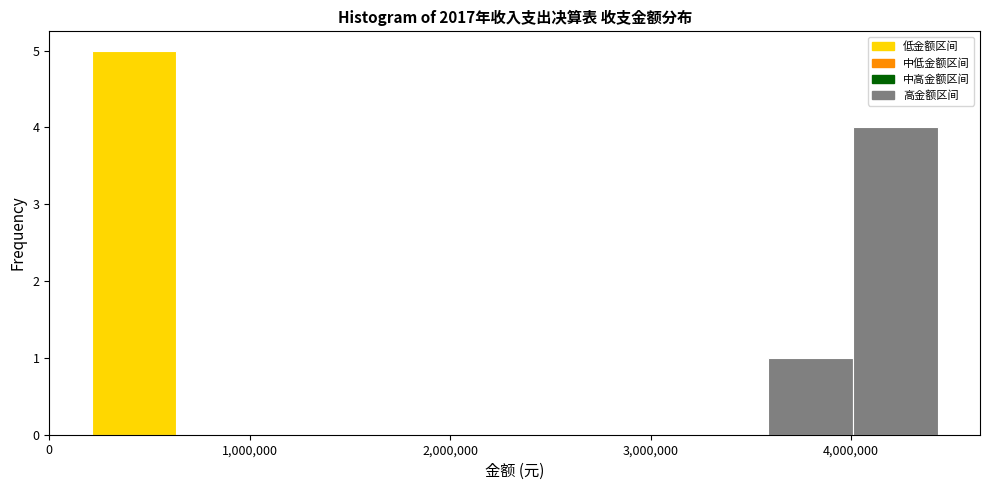

Over which range of the x-axis is the bar tallest?

200000 to 600000